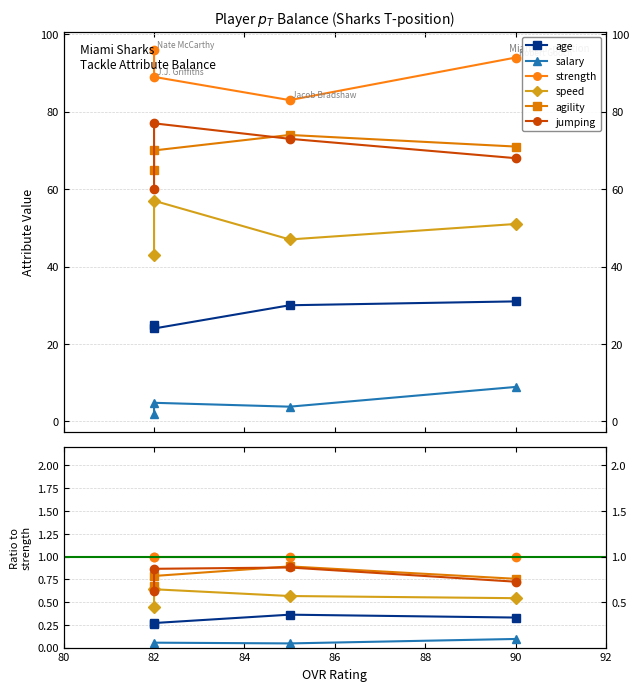

Is the value of salary at 82 greater than the value of age at 84?

No